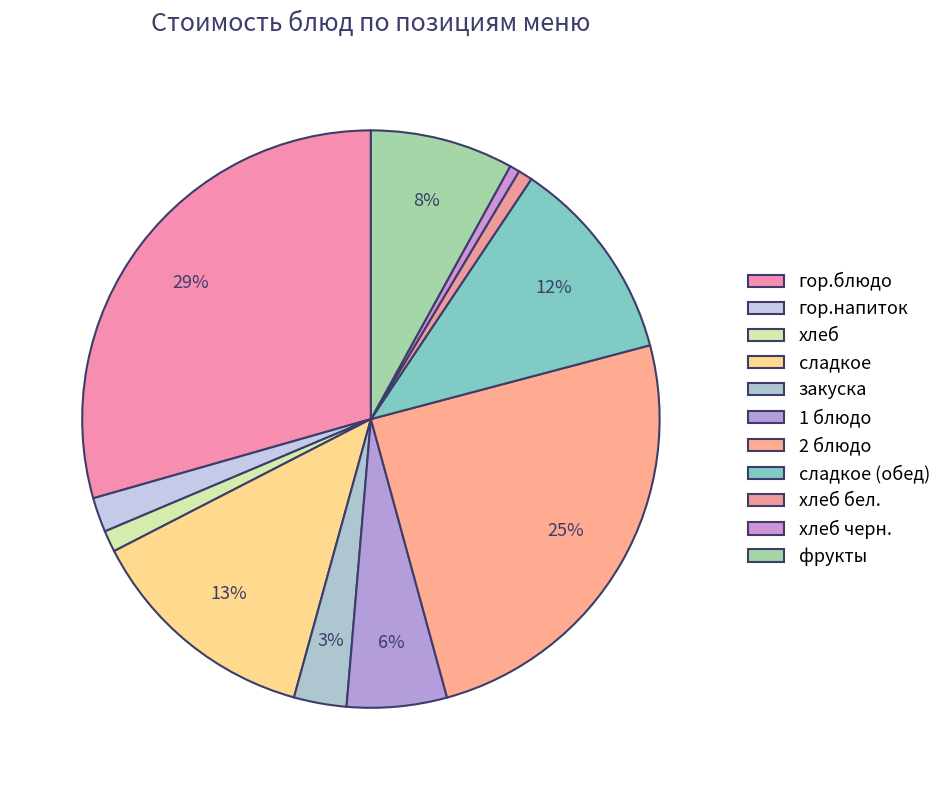

To the nearest percent, what is the average slice percentage?

9%